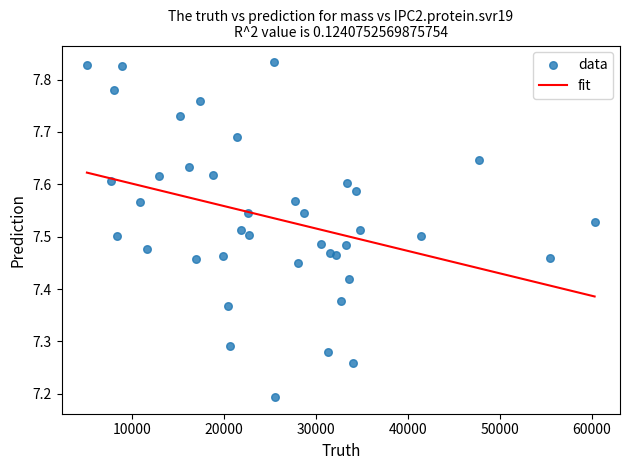

What Y value in the scatter plot is closest to 7?

7.2